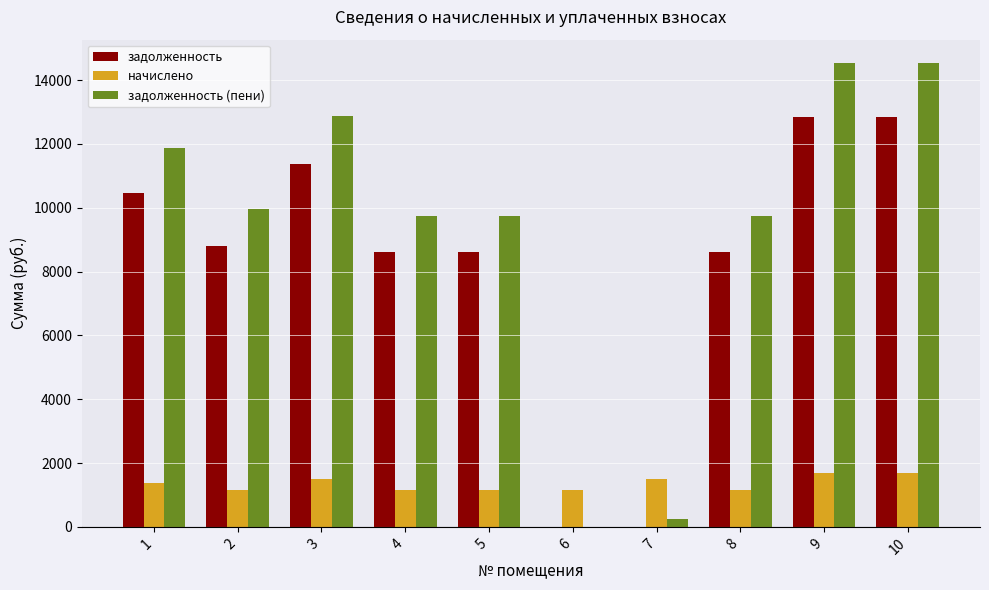

The value of задолженность at 6 is -5810.4. True or false?

False